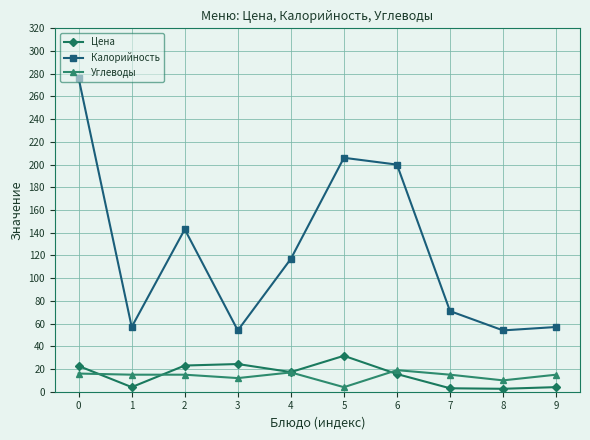

Between which two adjacent categories do Цена and Углеводы first intersect?

0 and 1